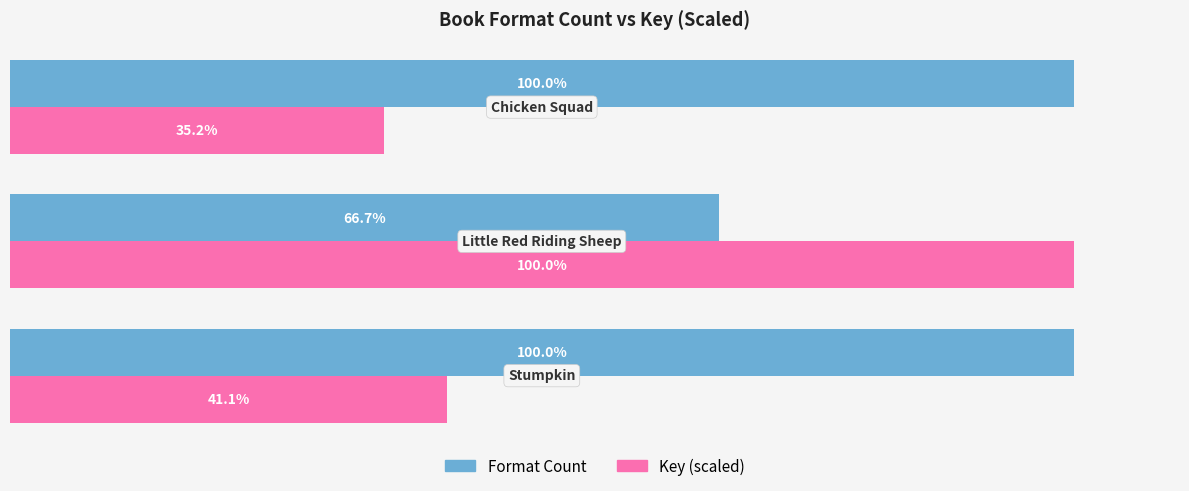

Which series has the largest total across all categories?

Format Count